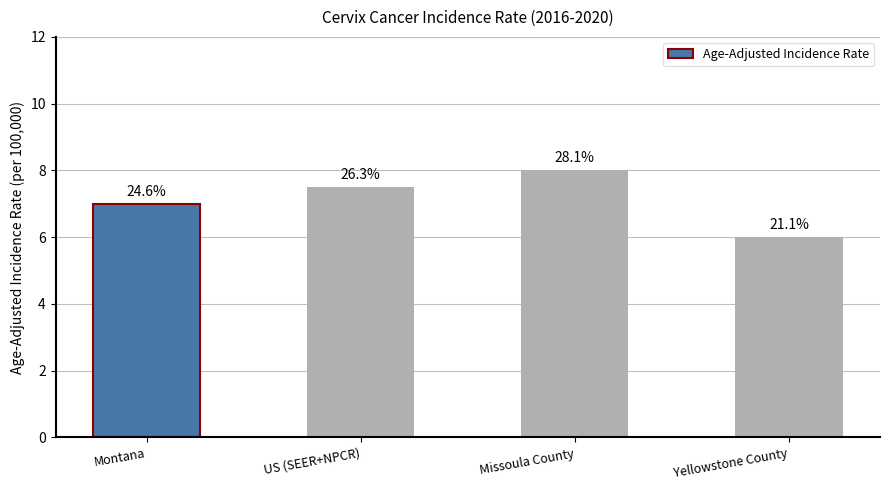

Are the bars horizontal?

No